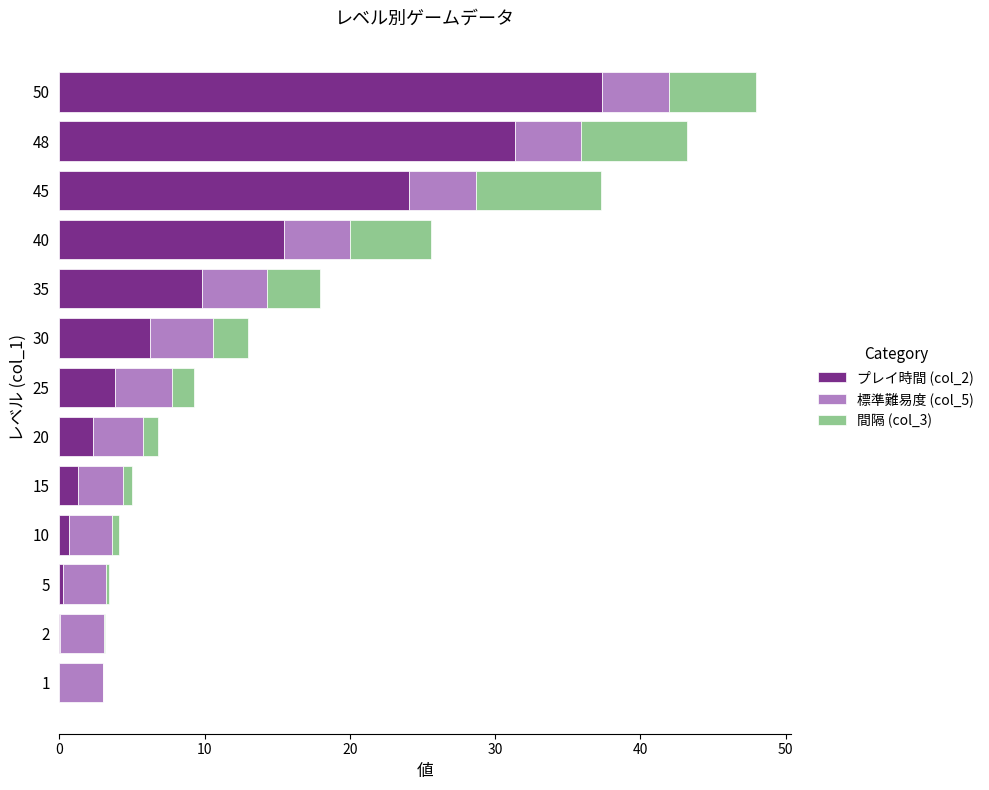

At which category is the sum across all series the highest?

50